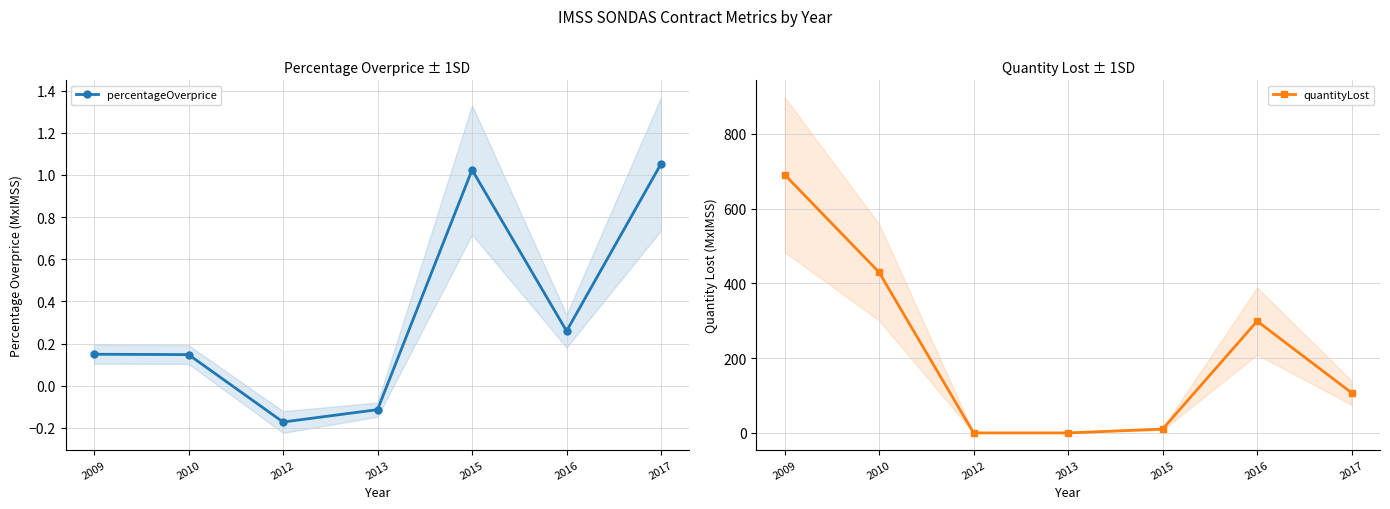

True or false: quantityLost and percentageOverprice cross at least once.

False